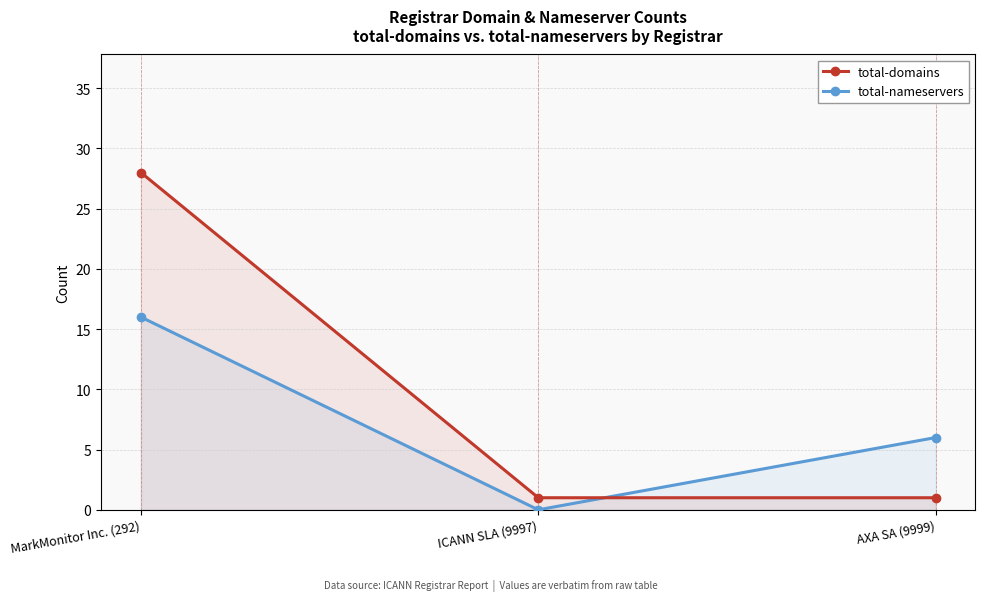

Which series changed the most between ICANN SLA (9997) and AXA SA (9999)?

total-nameservers